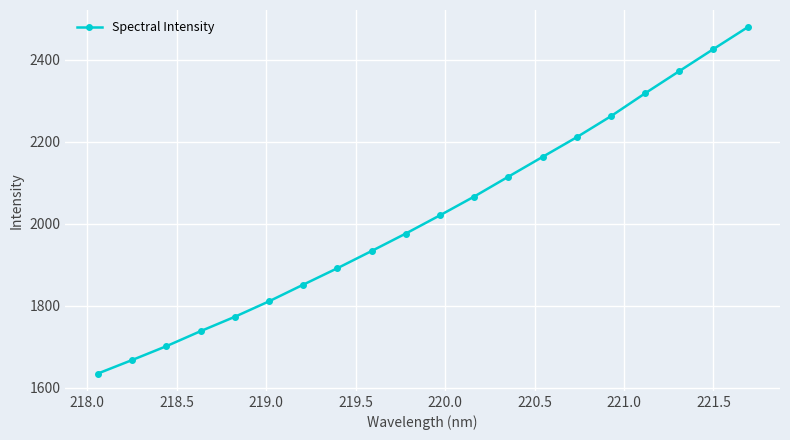

True or false: there are more than 0 points higher than both neighbors.

False